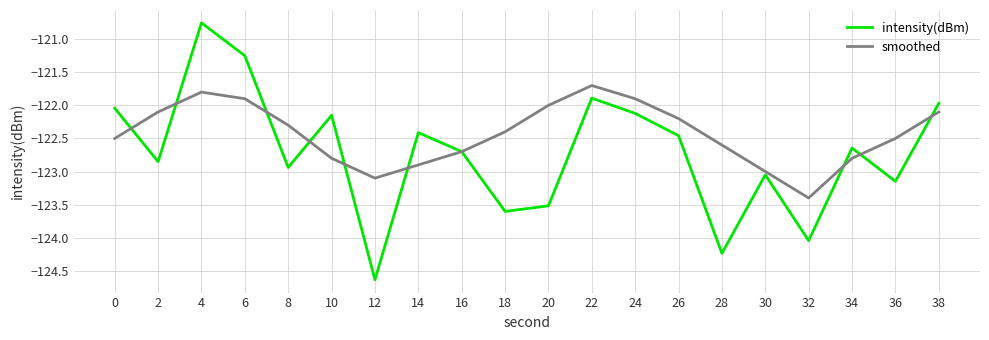

Rank the series by their average value, from lowest to highest.

intensity(dBm), smoothed